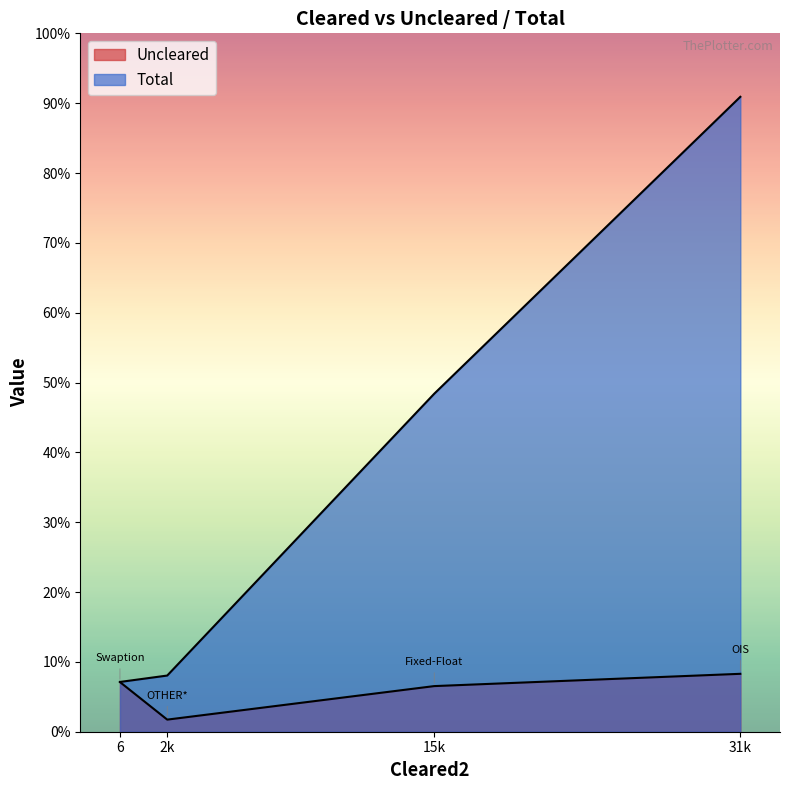

Which category has the lowest value in the Uncleared series?

OTHER*